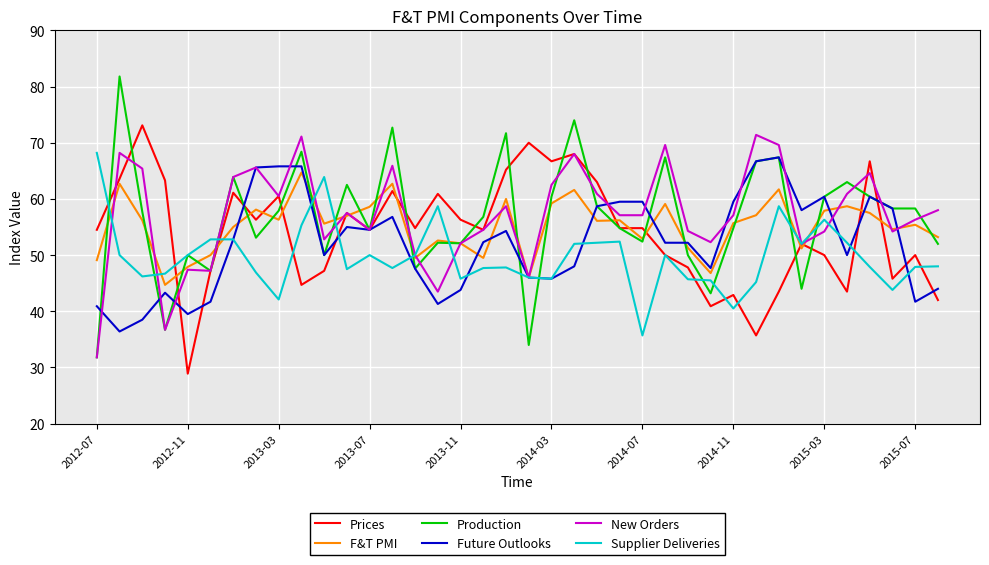

Which series has the widest spread of values?

Production